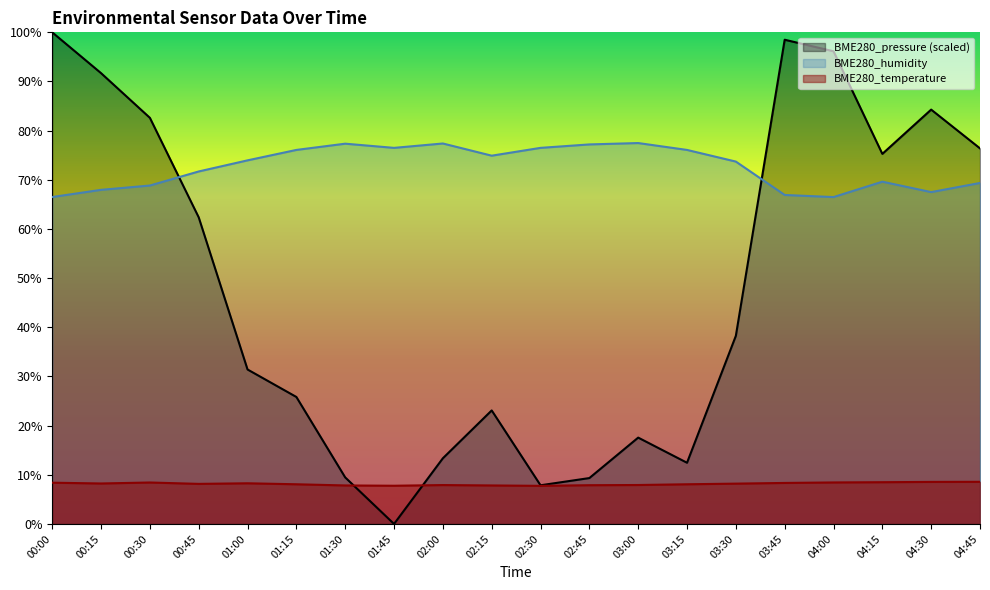

What is the difference between the highest and lowest values at 00:15?

83.5